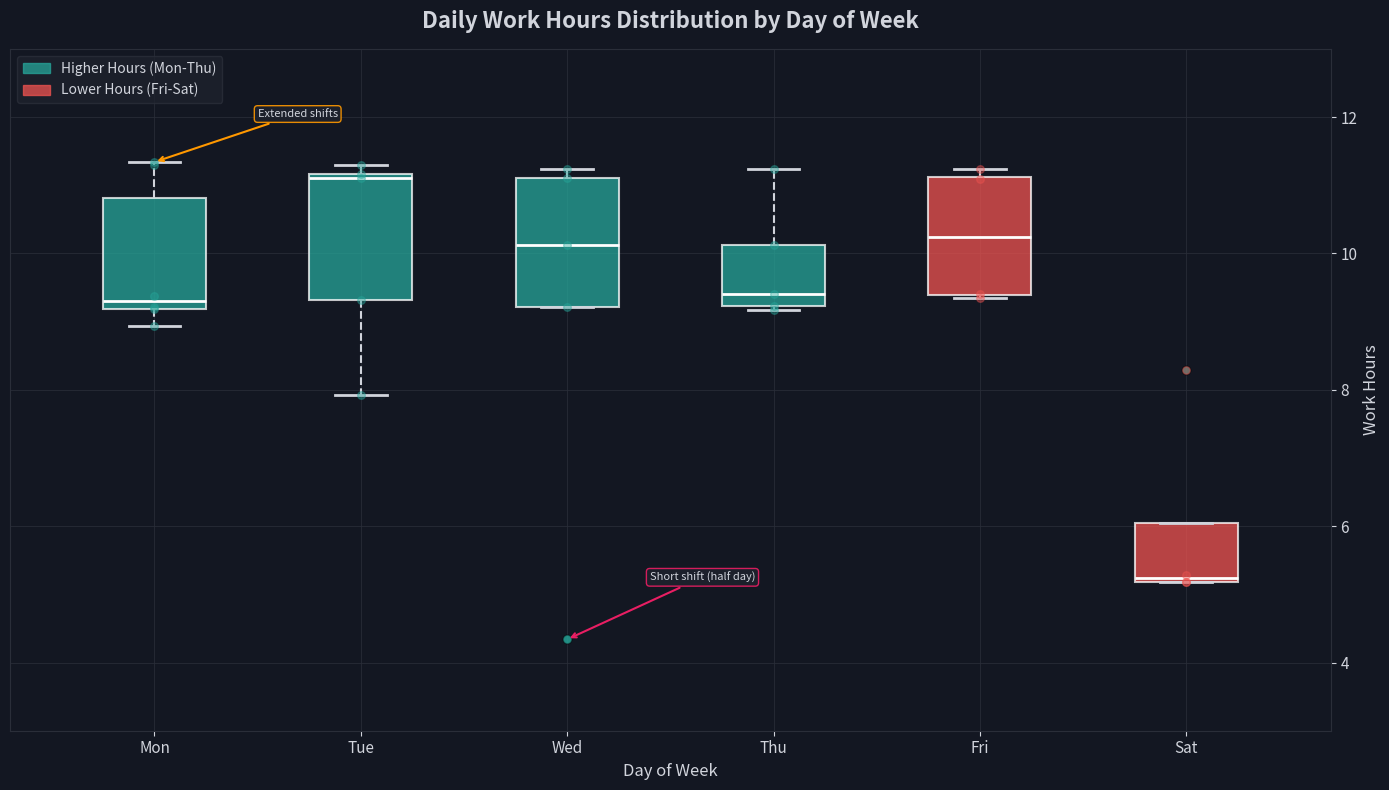

Reading left to right, transcribe this box plot: for each box, give where its median line is, the range the box spans, and where its two whiskers end, as read against the y-axis. The values are not printed on the chart, so give them approximately, as read against the axis.

Mon: median 9.4, box 9.2 to 10.8, whiskers 9.0 to 11.4
Tue: median 11.2 (just below the box's upper edge), box 9.4 to 11.2, whiskers 8.0 to 11.2 (just above the box's upper edge)
Wed: median 10.2, box 9.2 to 11.2, whiskers 9.2 to 11.2 (just above the box's upper edge)
Thu: median 9.4, box 9.2 to 10.2, whiskers 9.2 (just below the box's lower edge) to 11.2
Fri: median 10.2, box 9.4 to 11.2, whiskers 9.4 to 11.2 (just above the box's upper edge)
Sat: median 5.2, box 5.2 to 6.0, whiskers 5.2 to 6.0